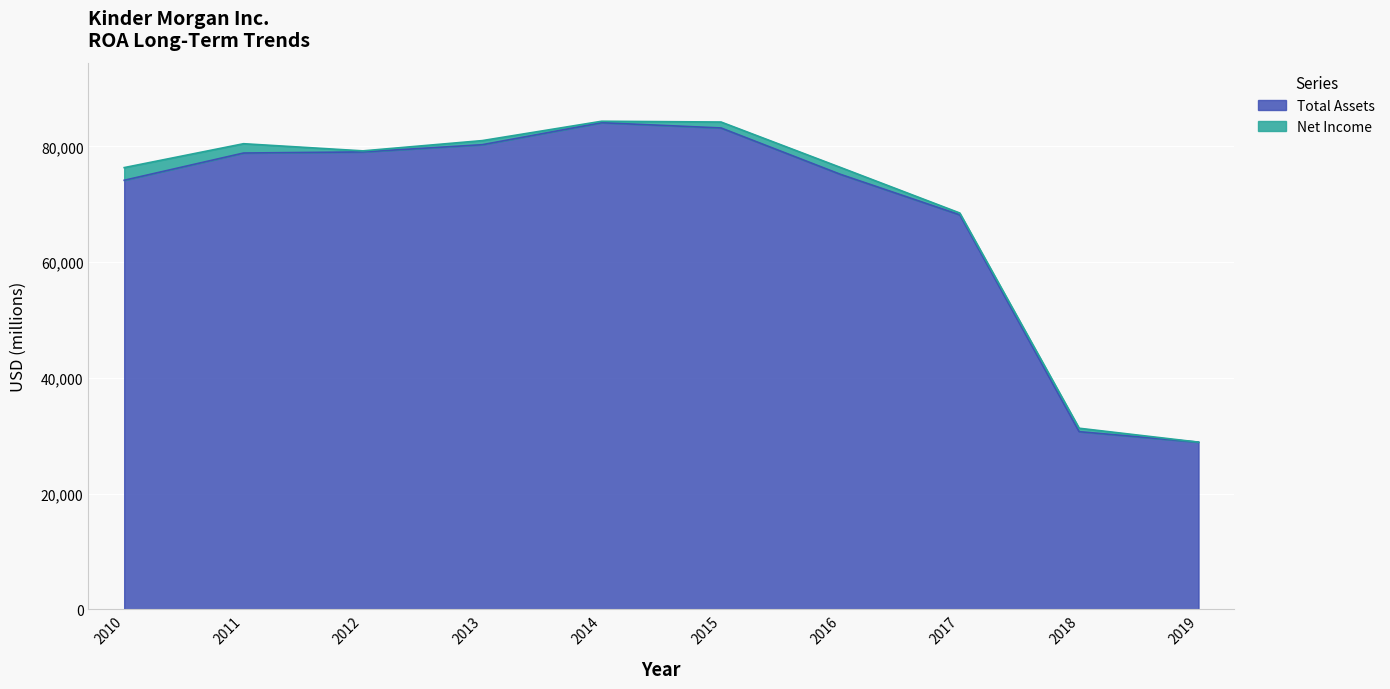

Reading left to right, list all the values displayed in this chart.

74157	78866	79055	80305	84104	83198	75185	68185	30717	28908